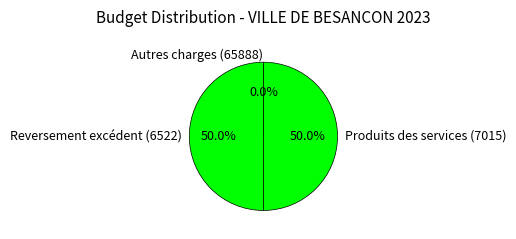

What percentage is NOT represented by Reversement excédent (6522)?

50.0%